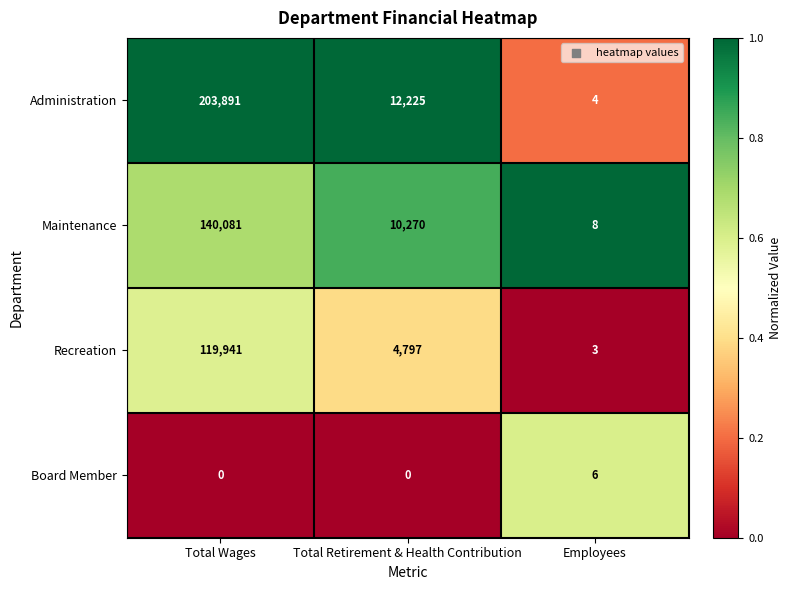

Which category has the highest value in the Maintenance series?

Total Wages